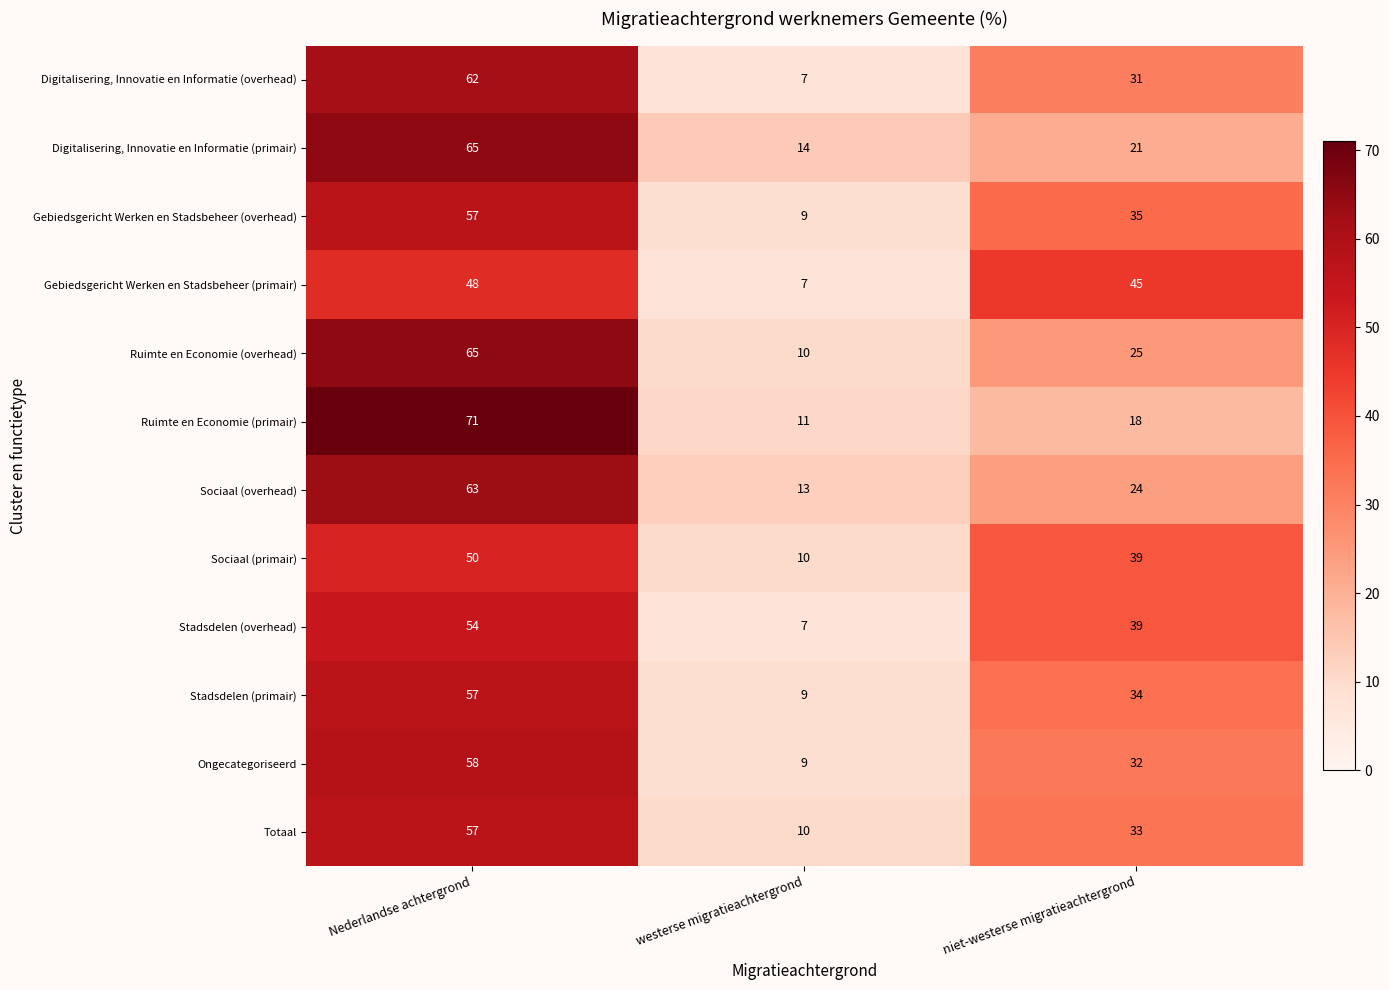

What is the maximum value shown in the chart?

71